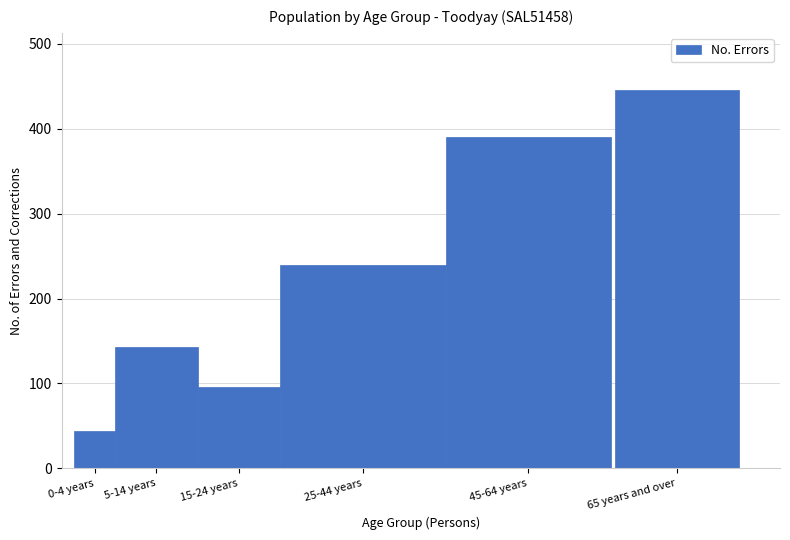

Reading left to right, list all the values displayed in this chart.

0-4 years=44	5-14 years=143	15-24 years=96	25-44 years=240	45-64 years=390	65 years and over=446